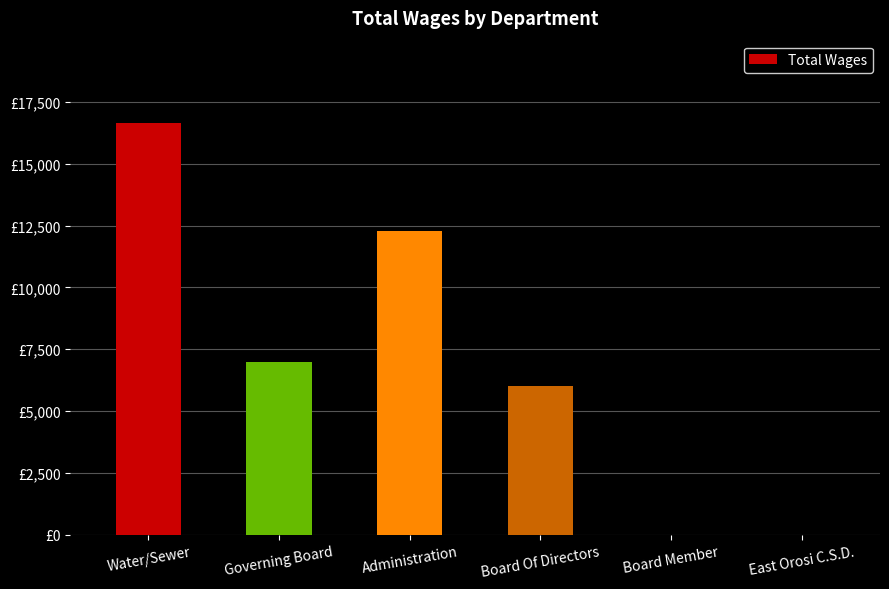

Count the values in the range 0 to 12300.

5